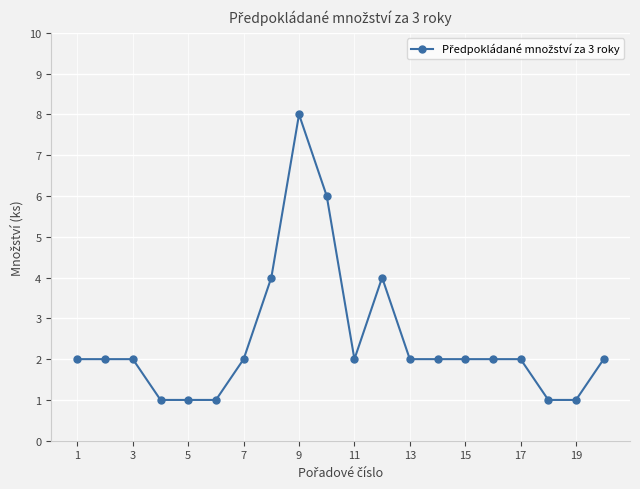

What is the sum of all values?

49